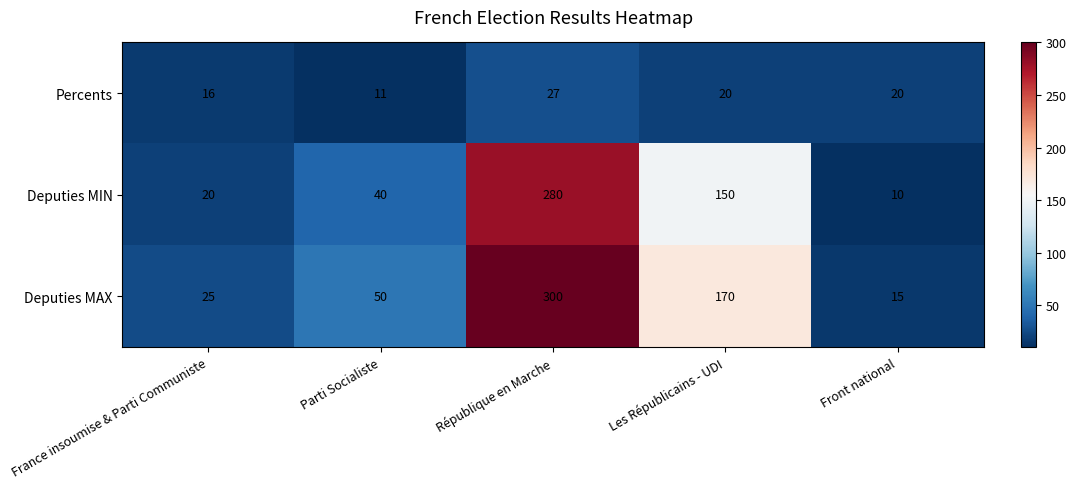

Reading left to right, transcribe all the data shown in this chart.

Percents: 16	11	27	20	20
Deputies MIN: 20	40	280	150	10
Deputies MAX: 25	50	300	170	15